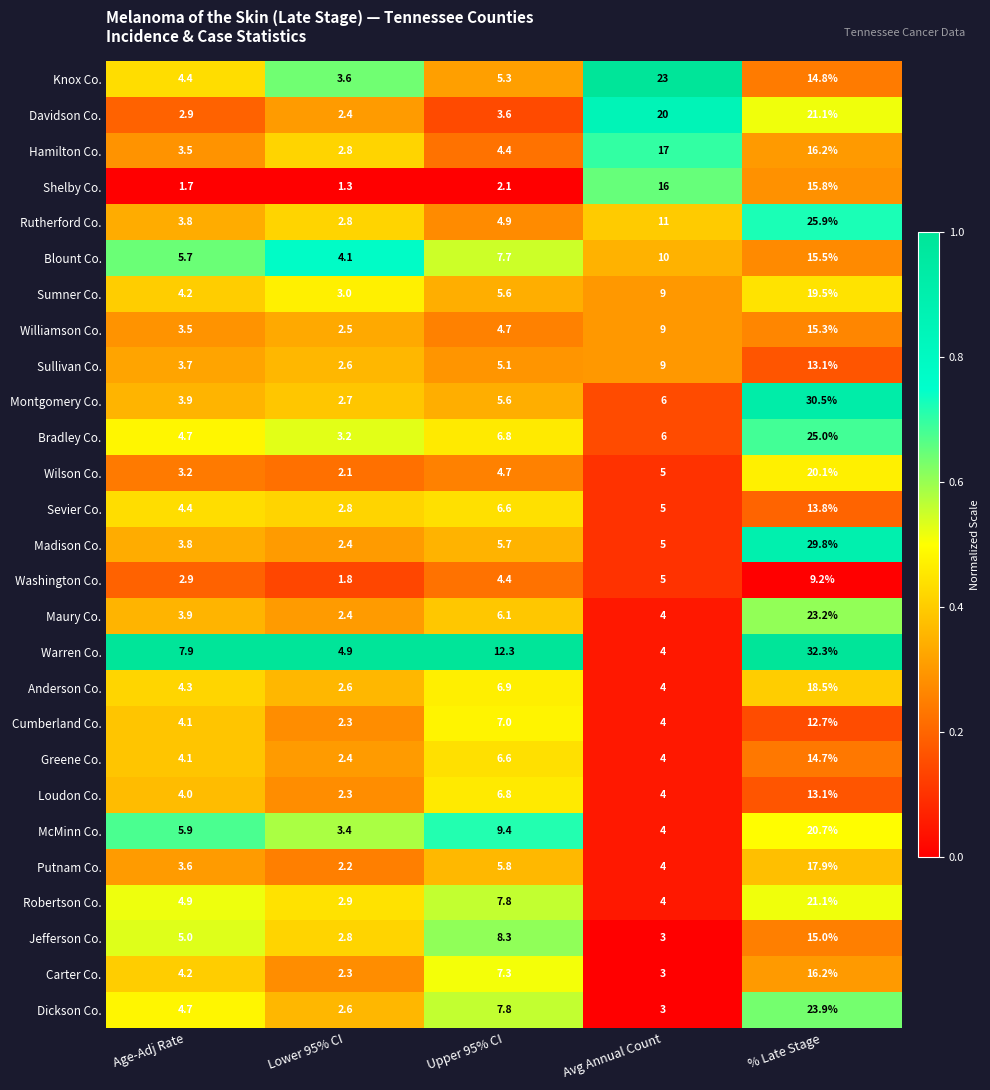

What is the difference between the second highest and second lowest values in the Washington Co. series?

2.1